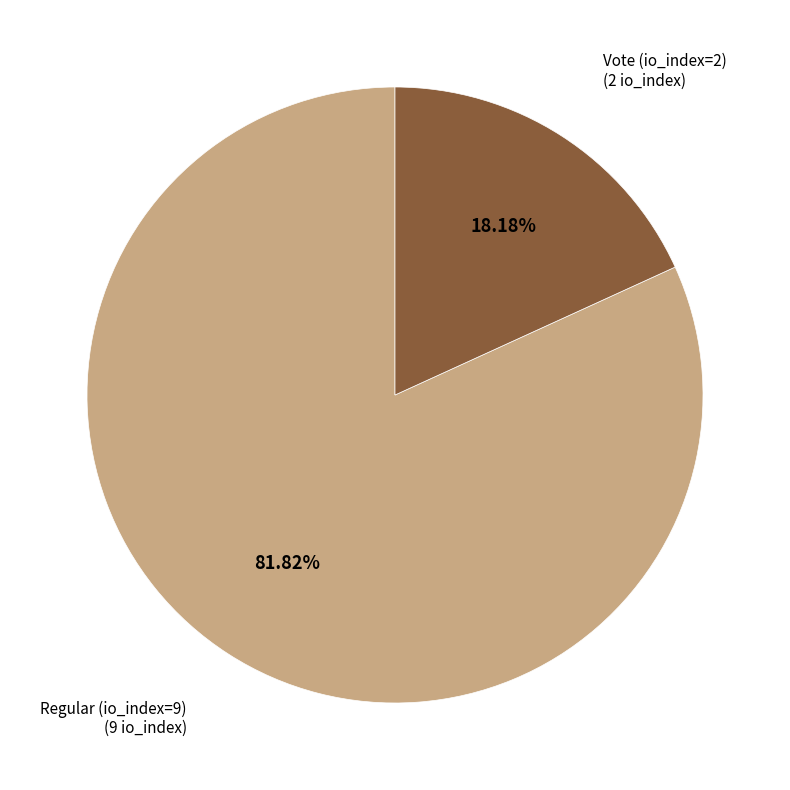

Does Vote (io_index=2) represent more than half of the total?

No